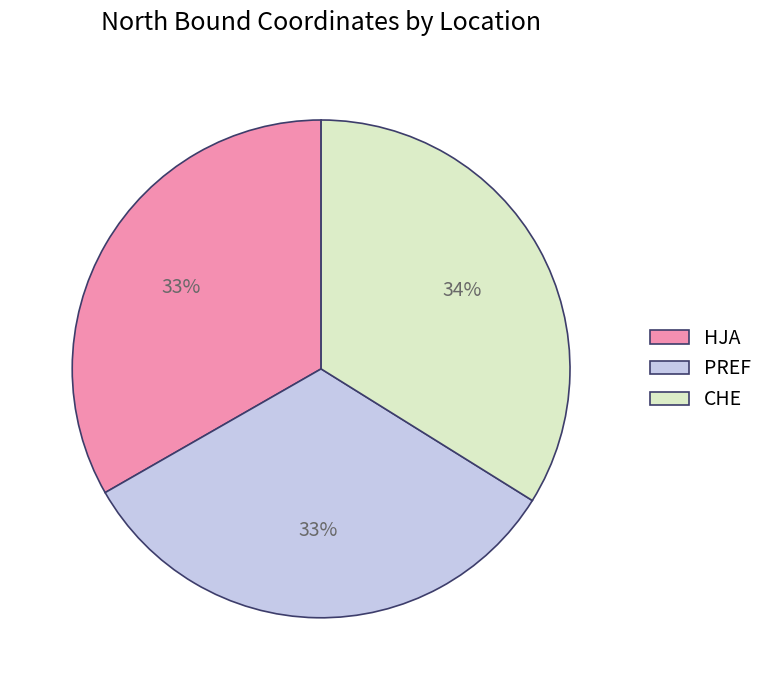

To the nearest percent, what is the difference between the CHE and HJA slice percentages?

1%